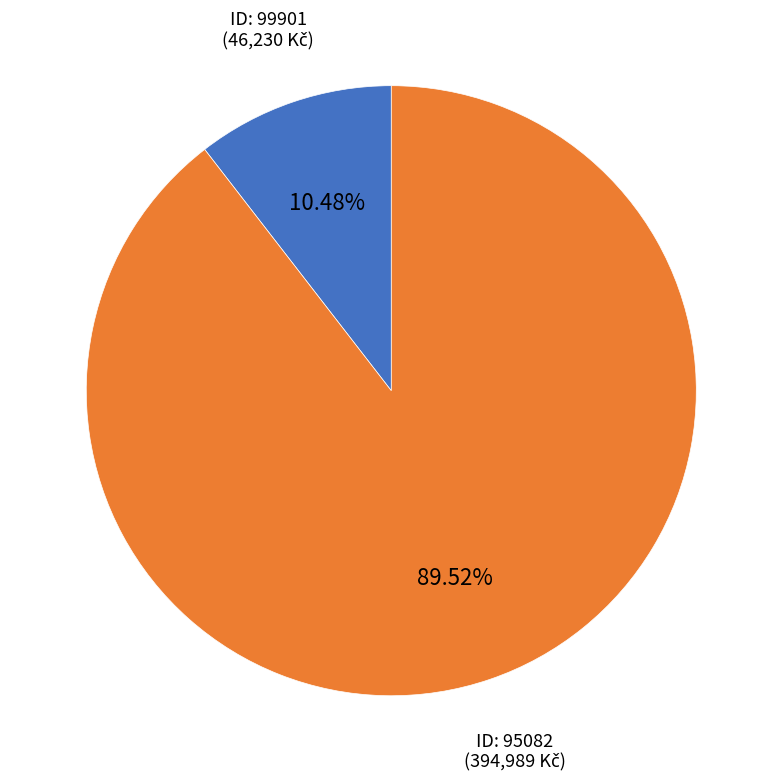

Is there a majority slice in this chart?

Yes